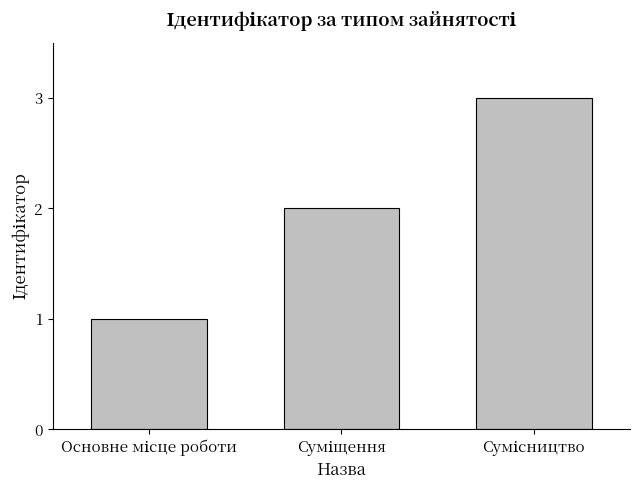

What is the maximum value shown in the chart?

3